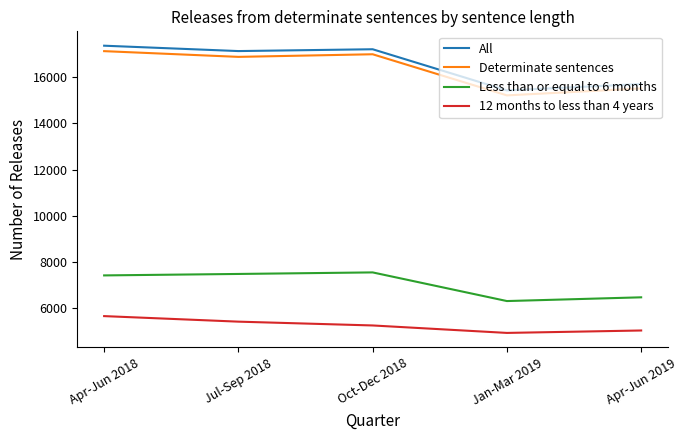

What is the difference between the highest and lowest values at Apr-Jun 2018?

11713